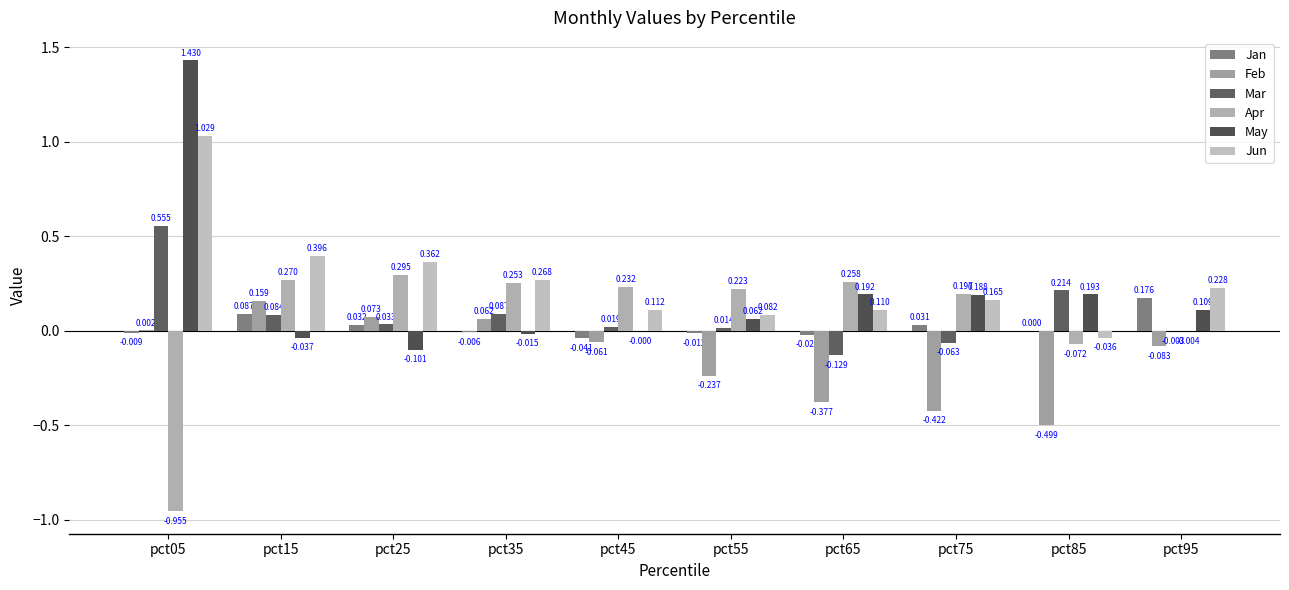

Are the bars grouped side by side (vs. stacked)?

Yes